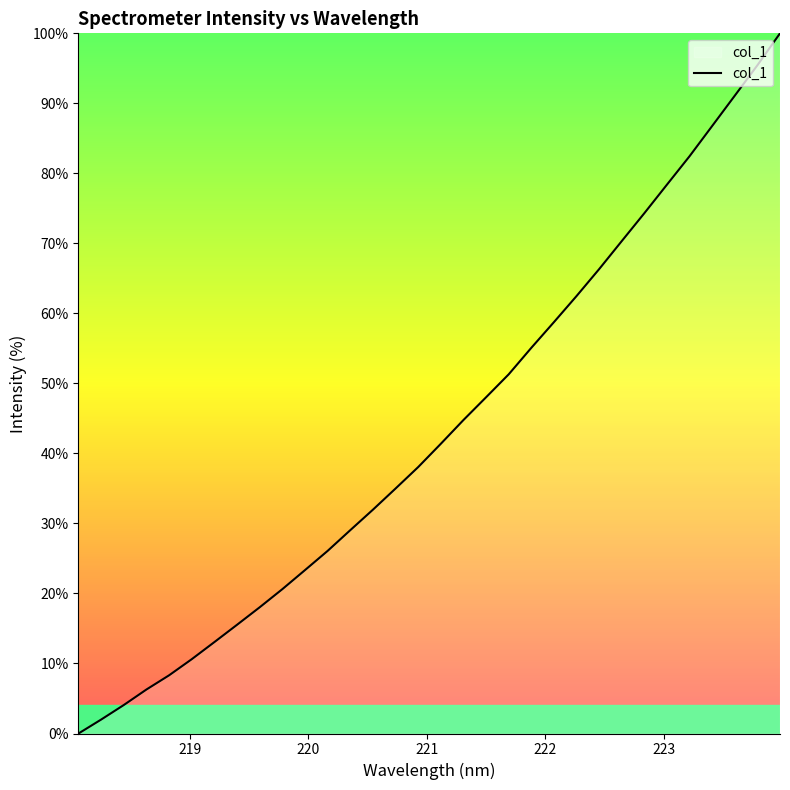

What is the maximum value shown in the chart?

100.0